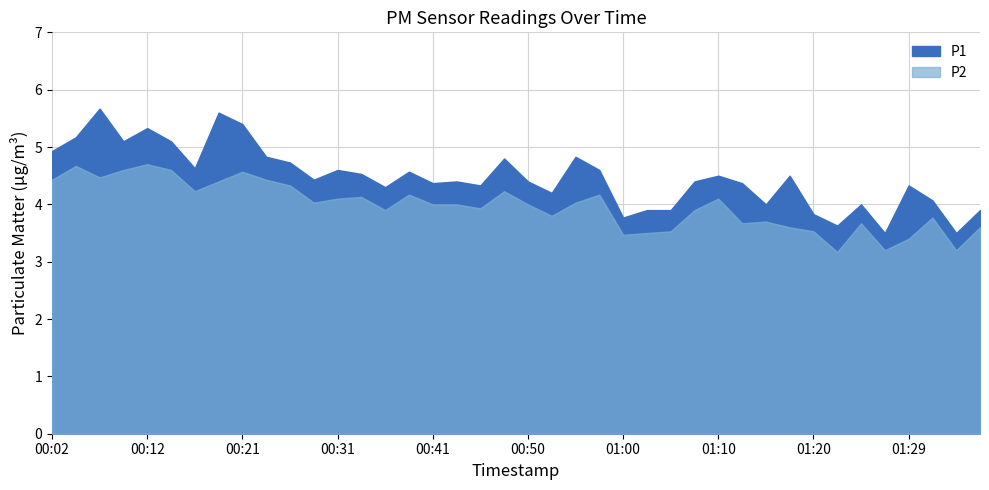

List the series in order of their peak value, lowest first.

P2, P1